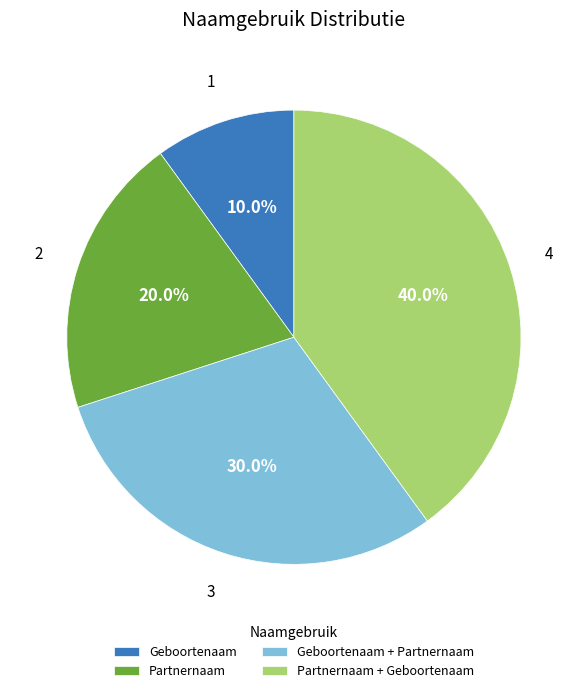

To the nearest percent, what is the combined percentage of Partnernaam + Geboortenaam and Partnernaam?

60%